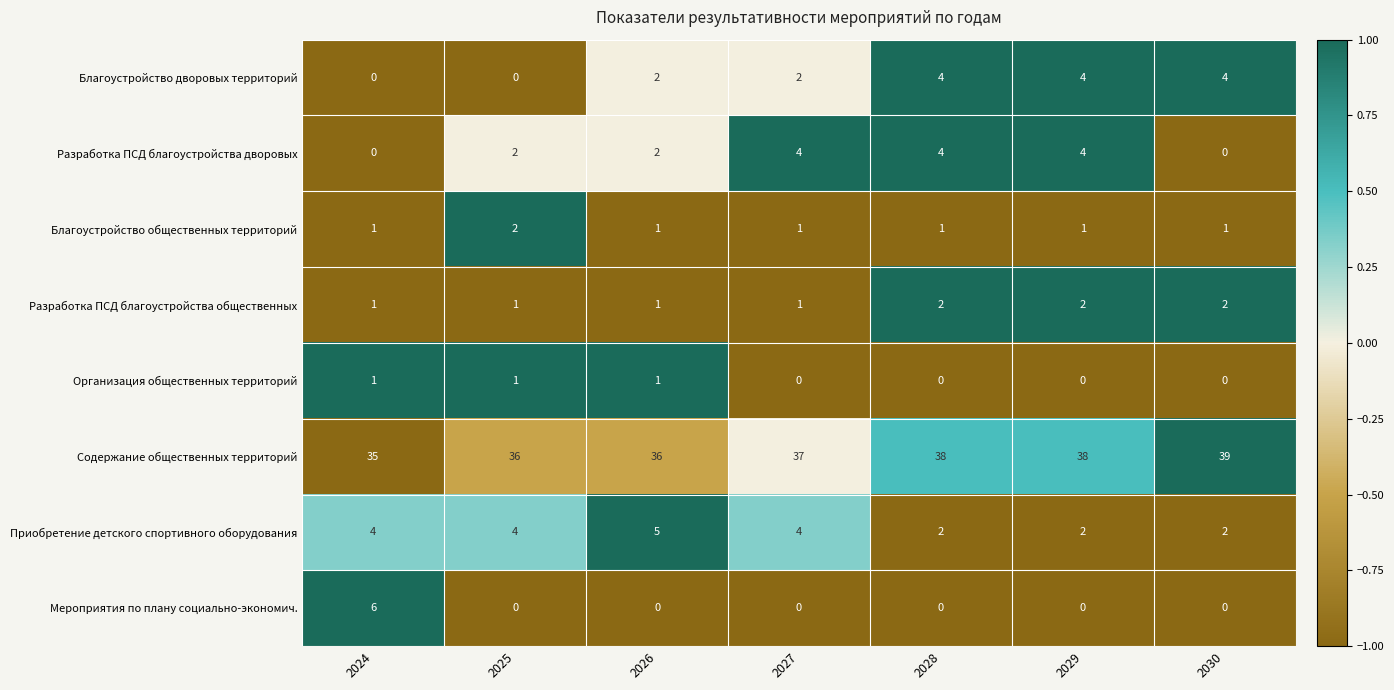

True or false: Содержание общественных территорий has a value of 39 at 2030.

True